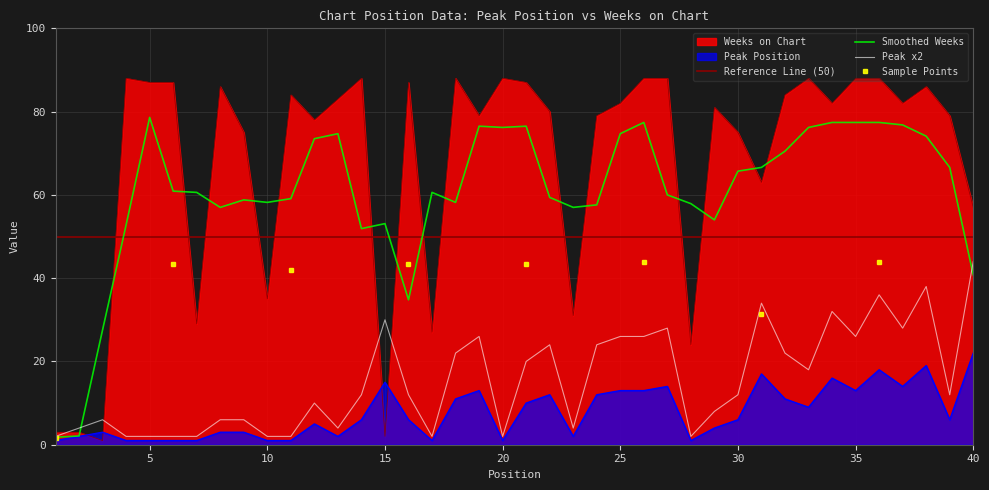

What is the spread (max minus min) of values at 7?

28